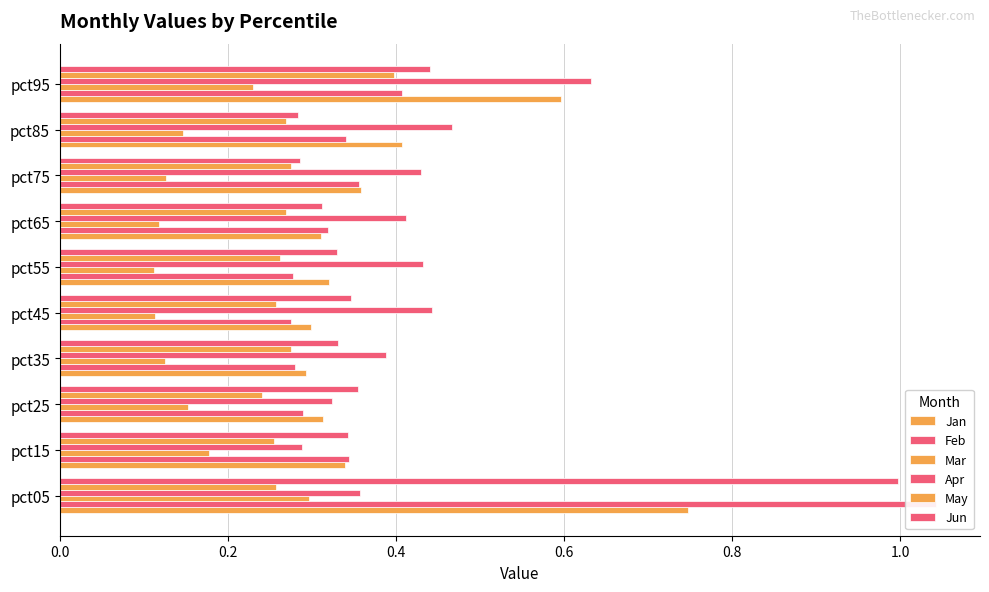

List the labels in order of Mar value, largest first.

0.0, 9, 0.2, 0.4, 8, 7, 0.6, 1.2, 0.8, 1.0